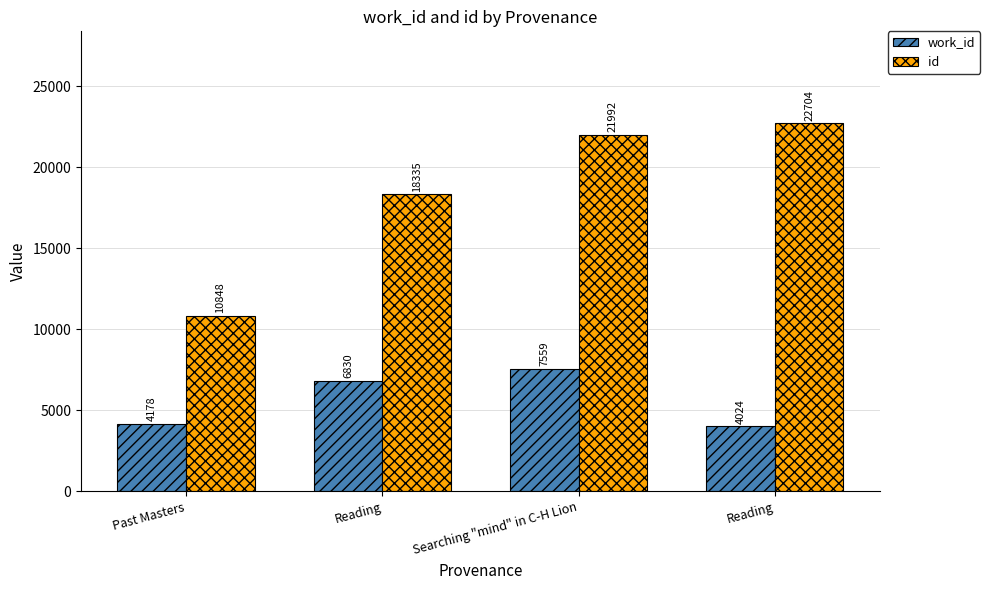

What are all the series names shown in the legend?

work_id, id